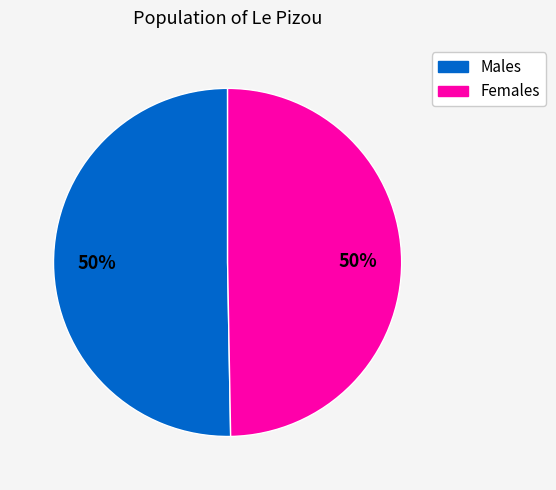

To the nearest percent, what is the average slice percentage?

50%